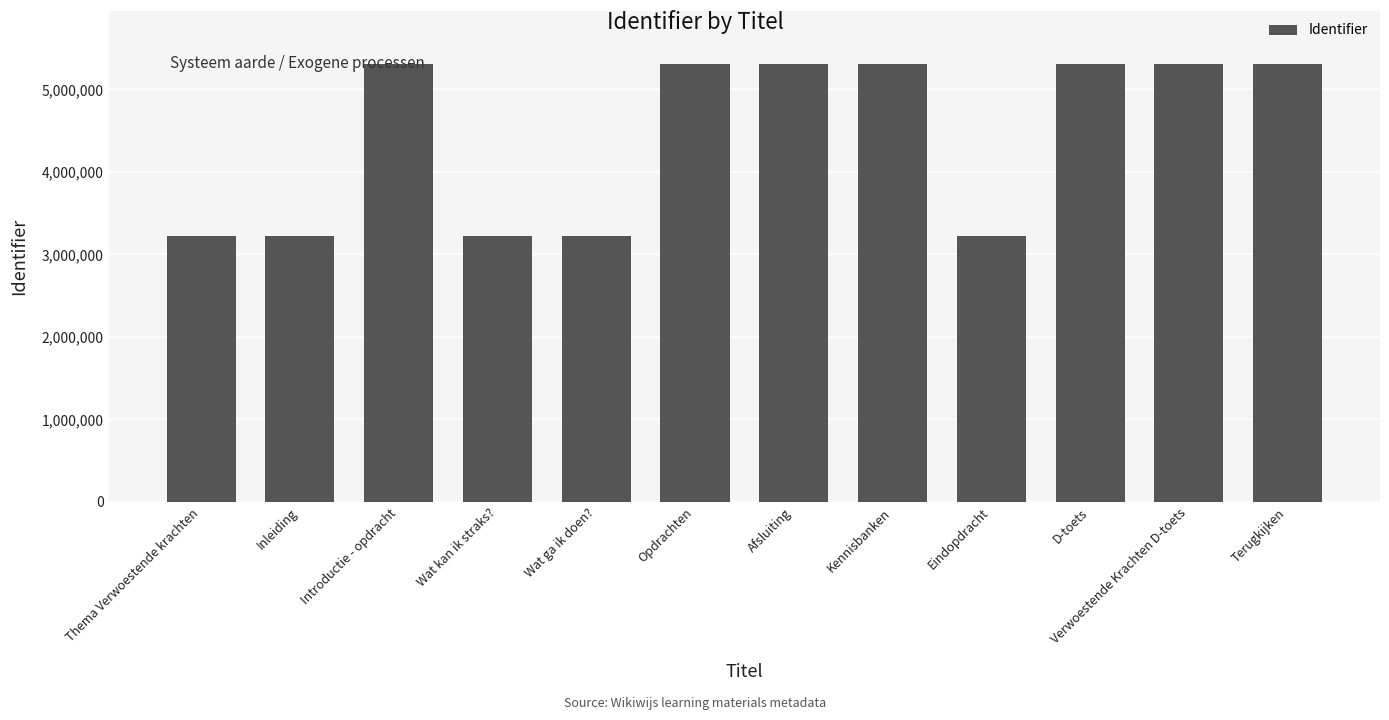

True or false: the data shows 5311806 at Afsluiting.

True